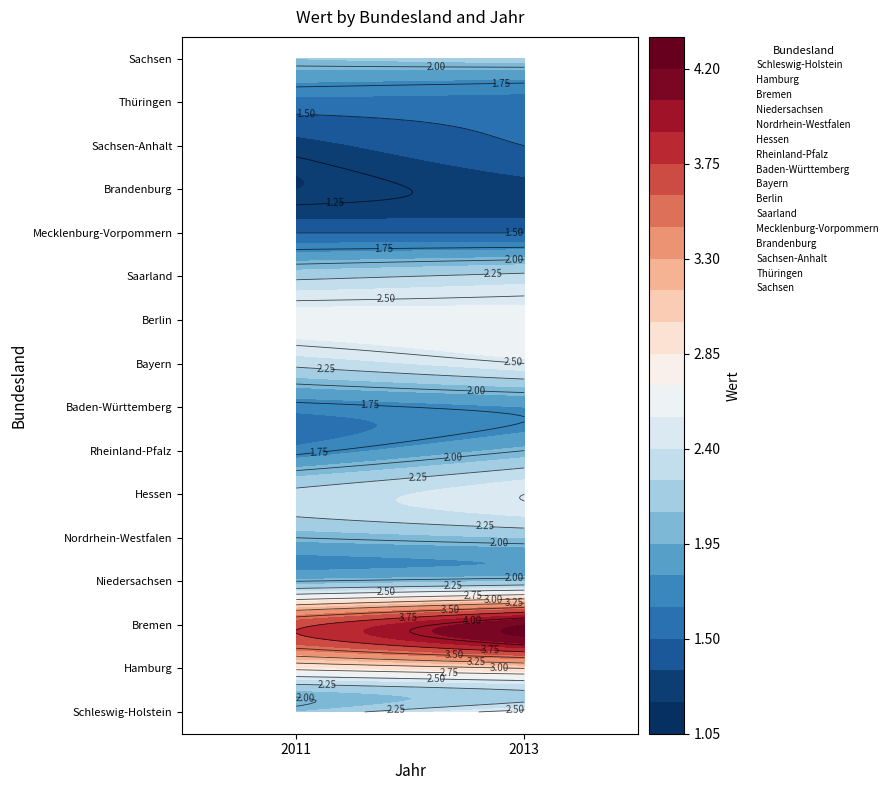

How many distinct data groups are displayed?

16